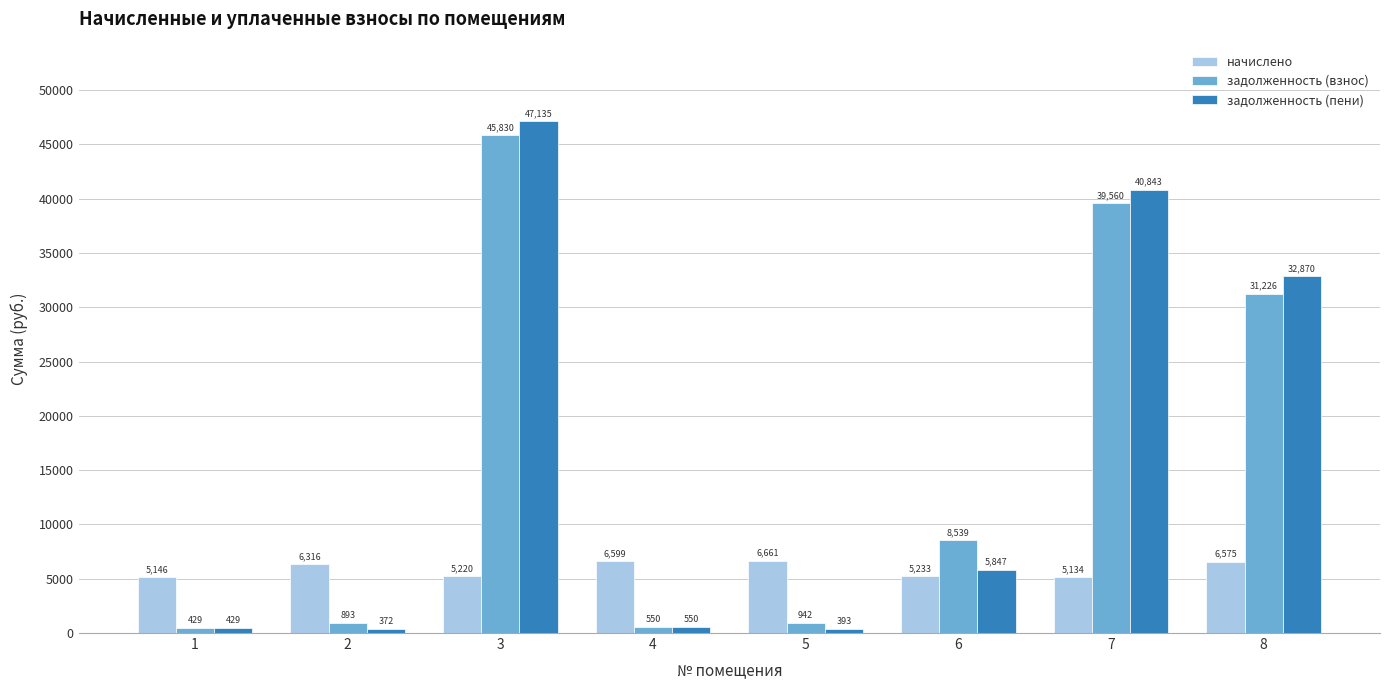

True or false: задолженность (пени) has a value of 5846.9 at 6.

True